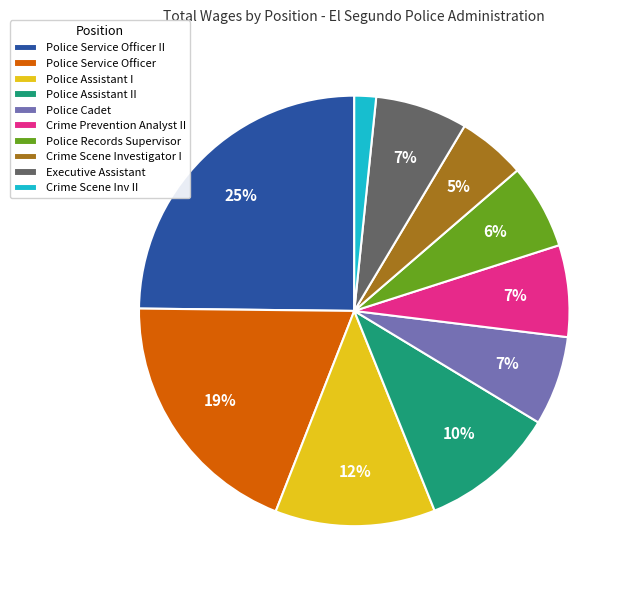

To the nearest percent, what percentage of the pie is Police Assistant II?

10%